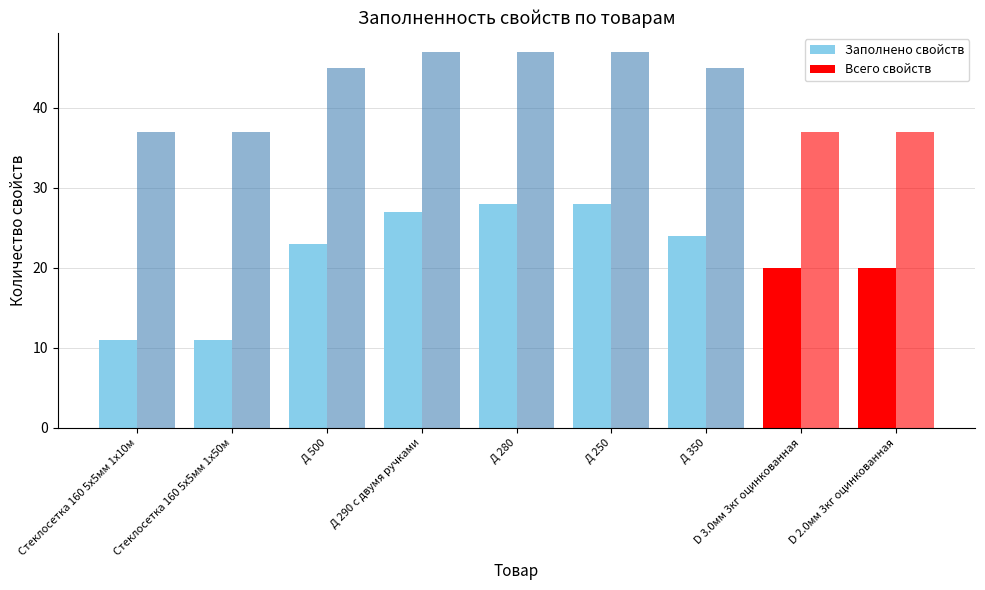

How many data points does each series have?

9